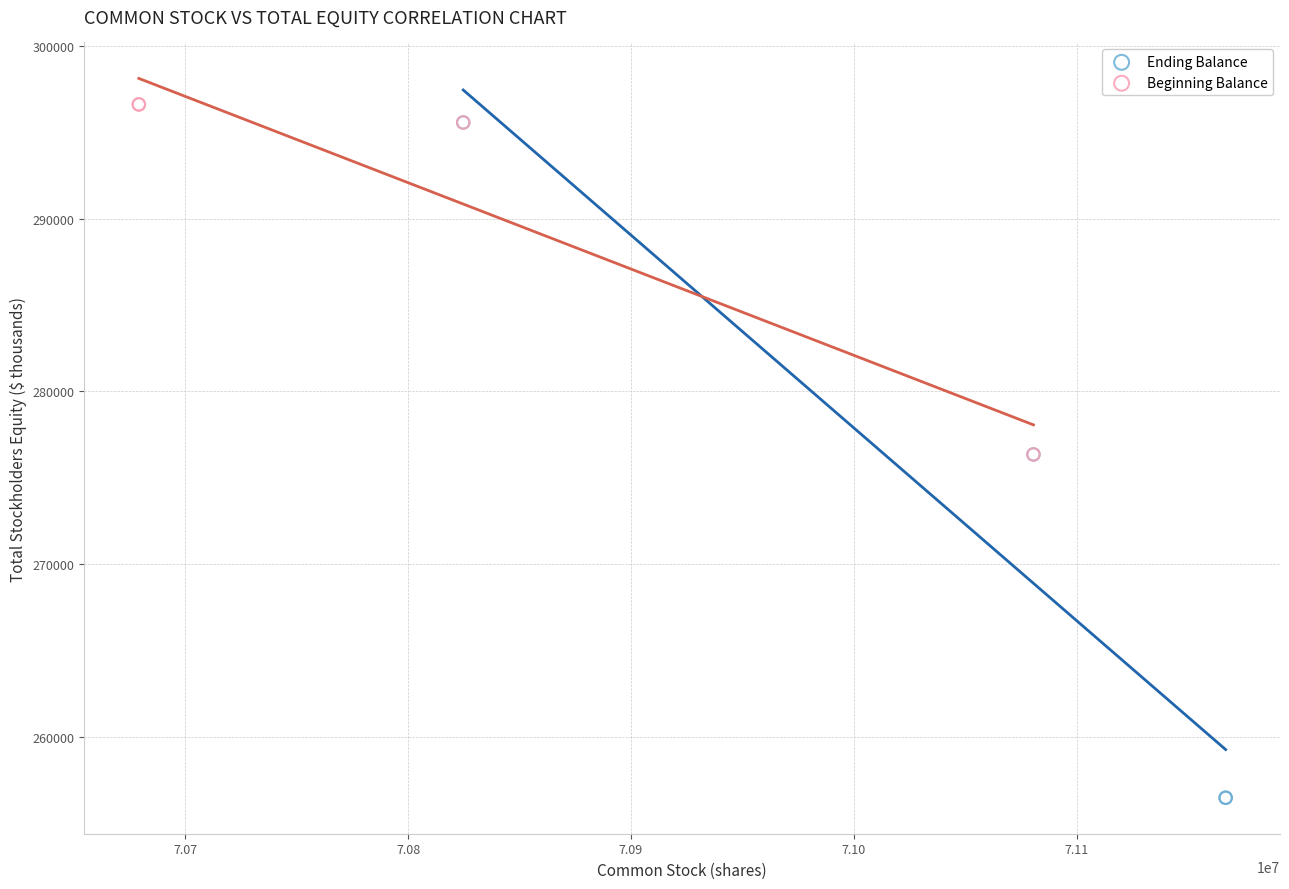

Which series has the widest spread of Y values?

Ending Balance